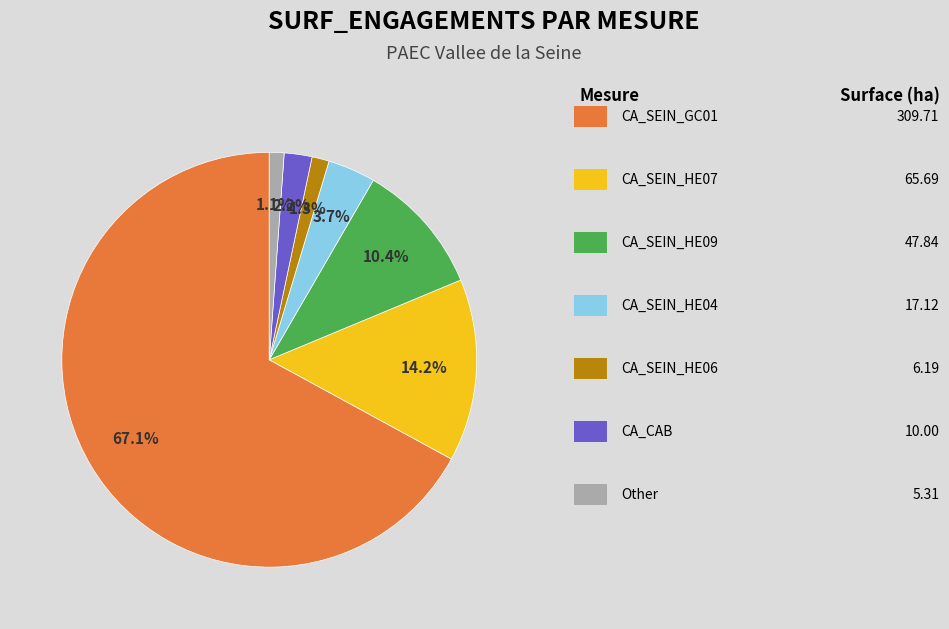

Is there a majority slice in this chart?

Yes